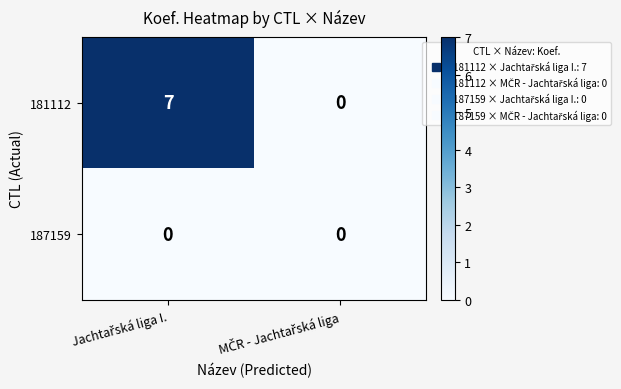

Which series has the widest spread of values?

181112